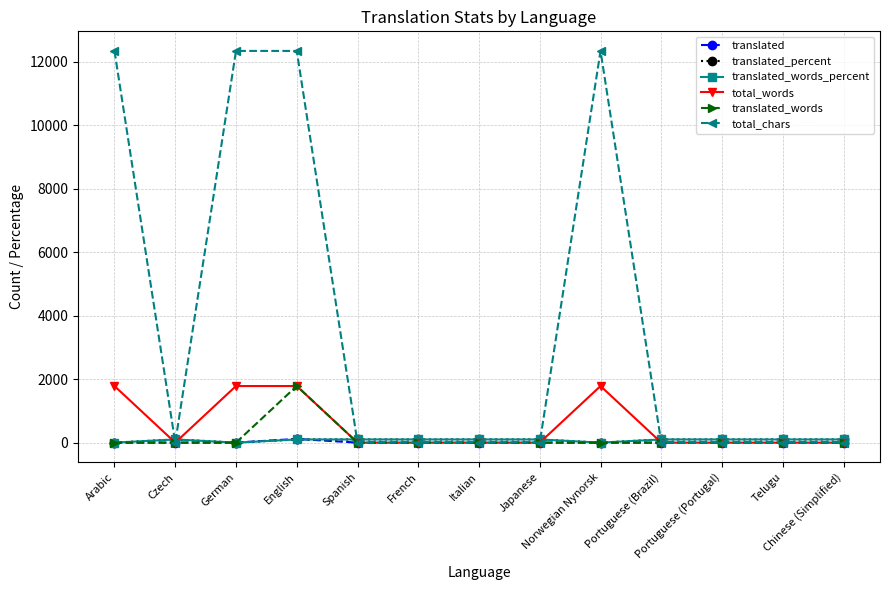

True or false: total_words has a value of 387 at German.

False